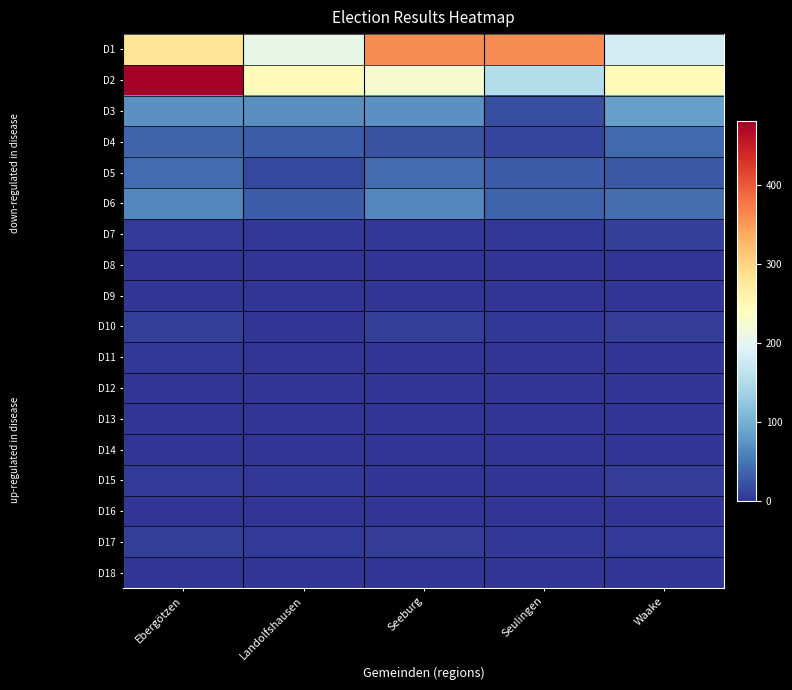

What is the spread (max minus min) of values at Ebergötzen?

480